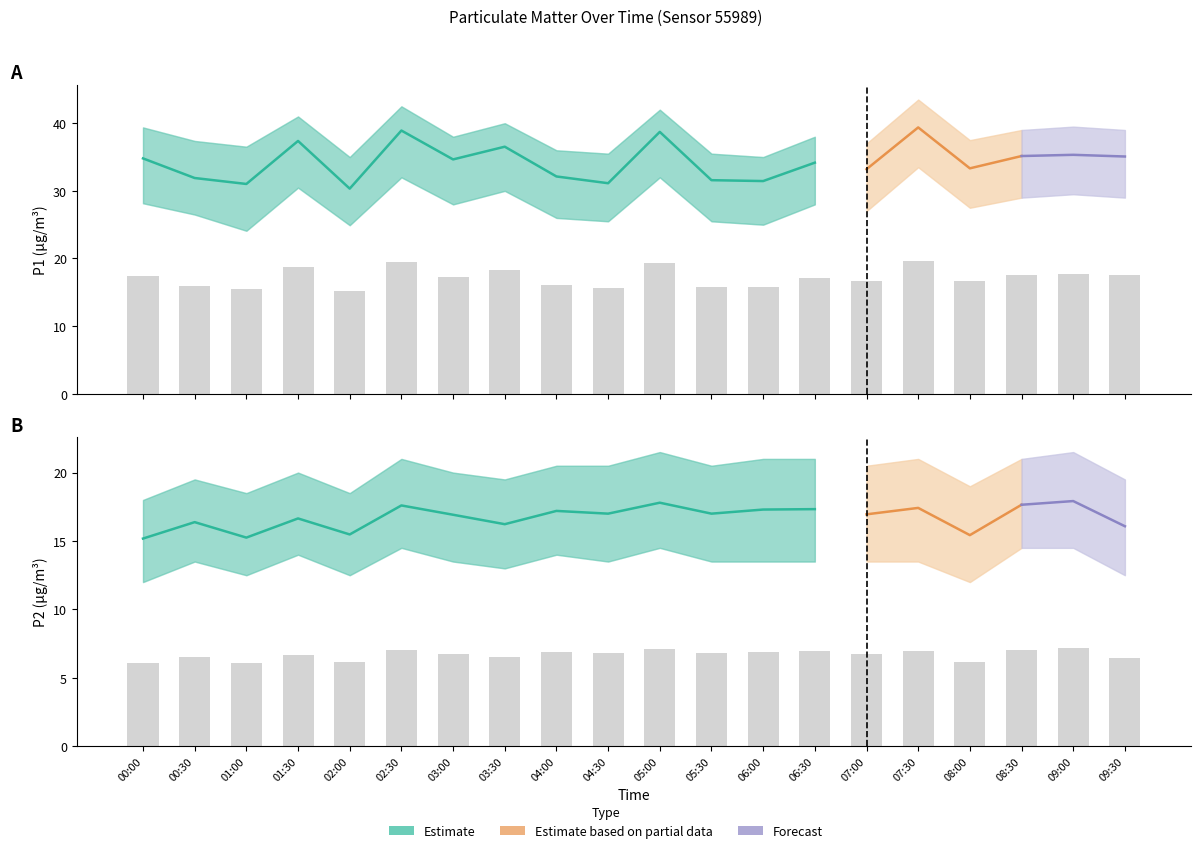

What is the label of the 12th bar from the right?

04:00